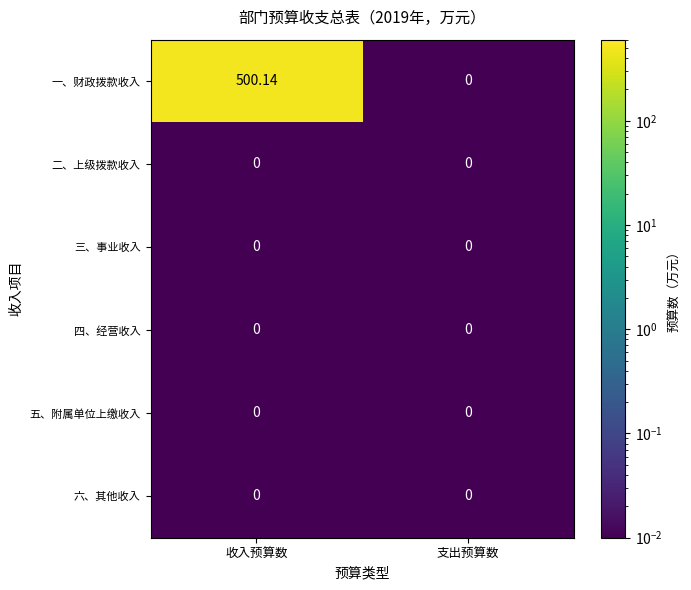

At which label does 一、财政拨款收入 reach its peak?

收入预算数